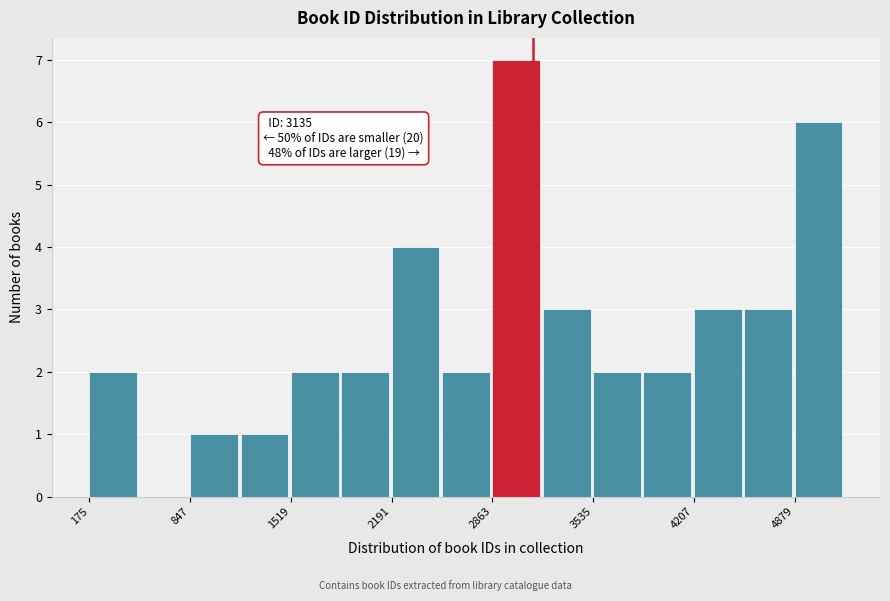

Around what value on the x-axis is the tallest bar? Give the approximate position of its centre, as read against the axis.

3000